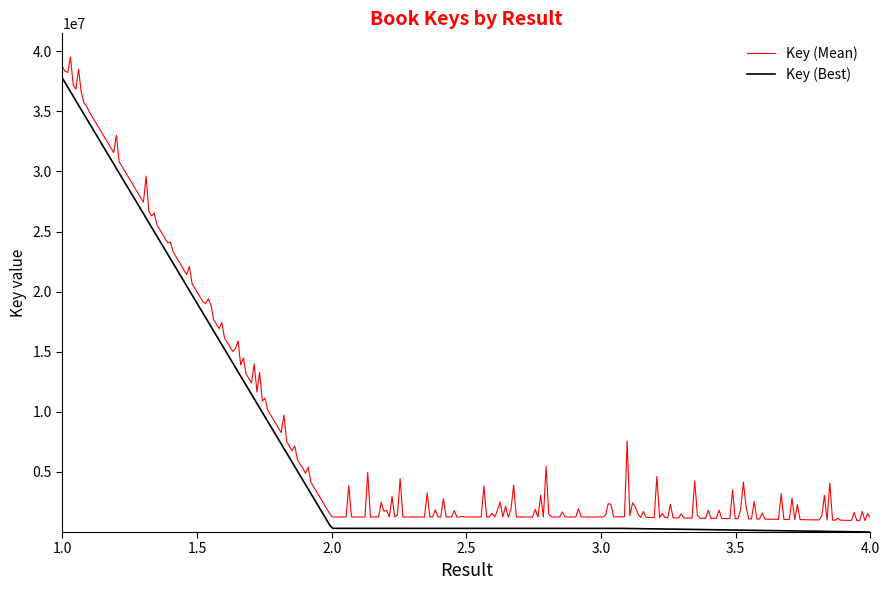

List the series in order of their peak value, lowest first.

Key (Best), Key (Mean)